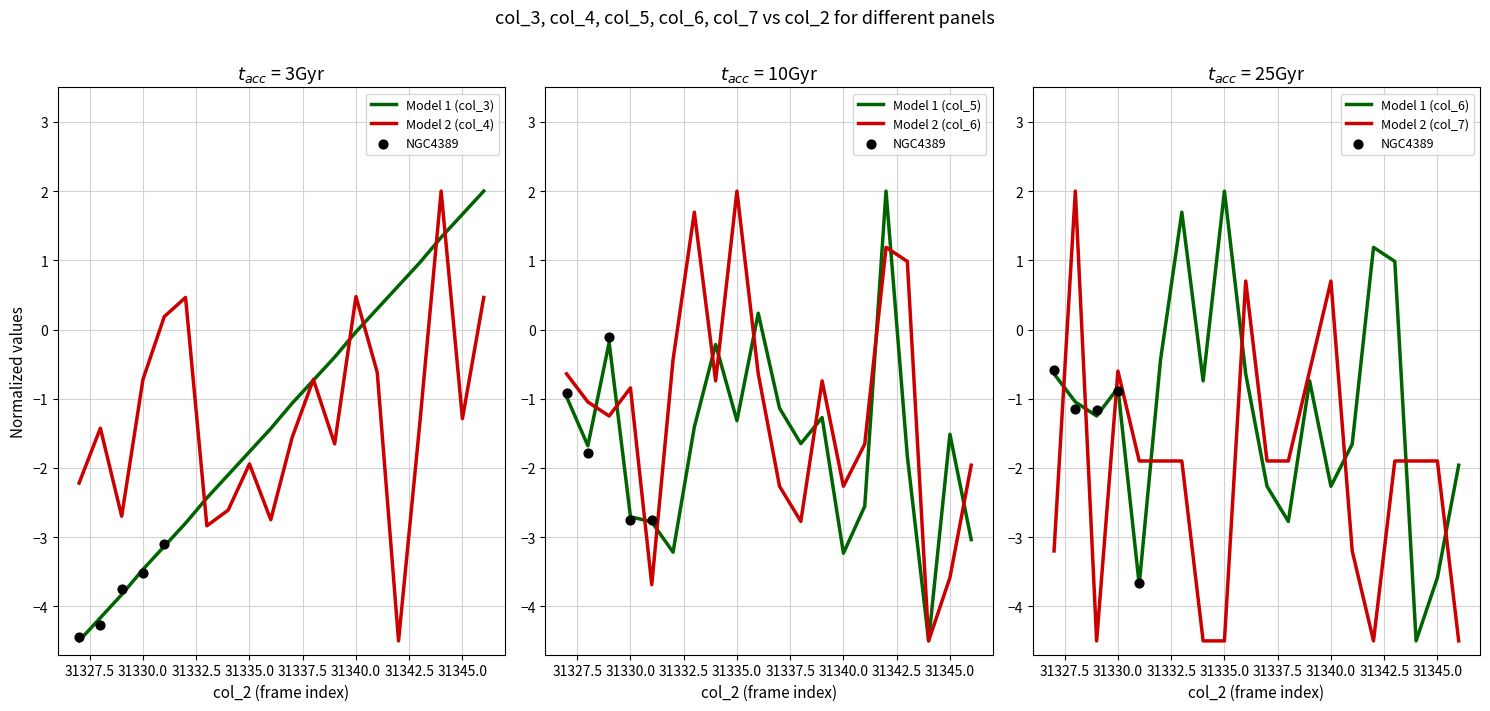

What is the lowest value of the Model 1 (col_5) series?

-4.5